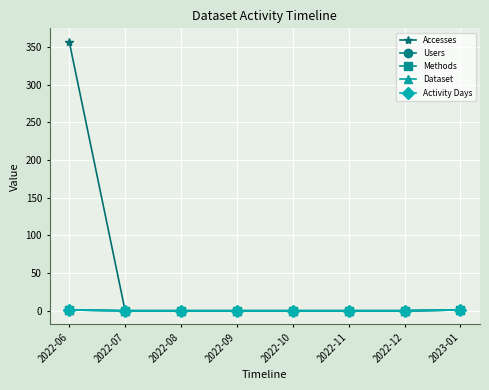

Reading left to right, transcribe all the data shown in this chart.

Accesses: 2022-06=357	2022-07=0	2022-08=0	2022-09=0	2022-10=0	2022-11=0	2022-12=0	2023-01=1
Users: 2022-06=1	2022-07=0	2022-08=0	2022-09=0	2022-10=0	2022-11=0	2022-12=0	2023-01=1
Methods: 2022-06=1	2022-07=0	2022-08=0	2022-09=0	2022-10=0	2022-11=0	2022-12=0	2023-01=1
Dataset: 2022-06=1	2022-07=0	2022-08=0	2022-09=0	2022-10=0	2022-11=0	2022-12=0	2023-01=1
Activity Days: 2022-06=1	2022-07=0	2022-08=0	2022-09=0	2022-10=0	2022-11=0	2022-12=0	2023-01=1